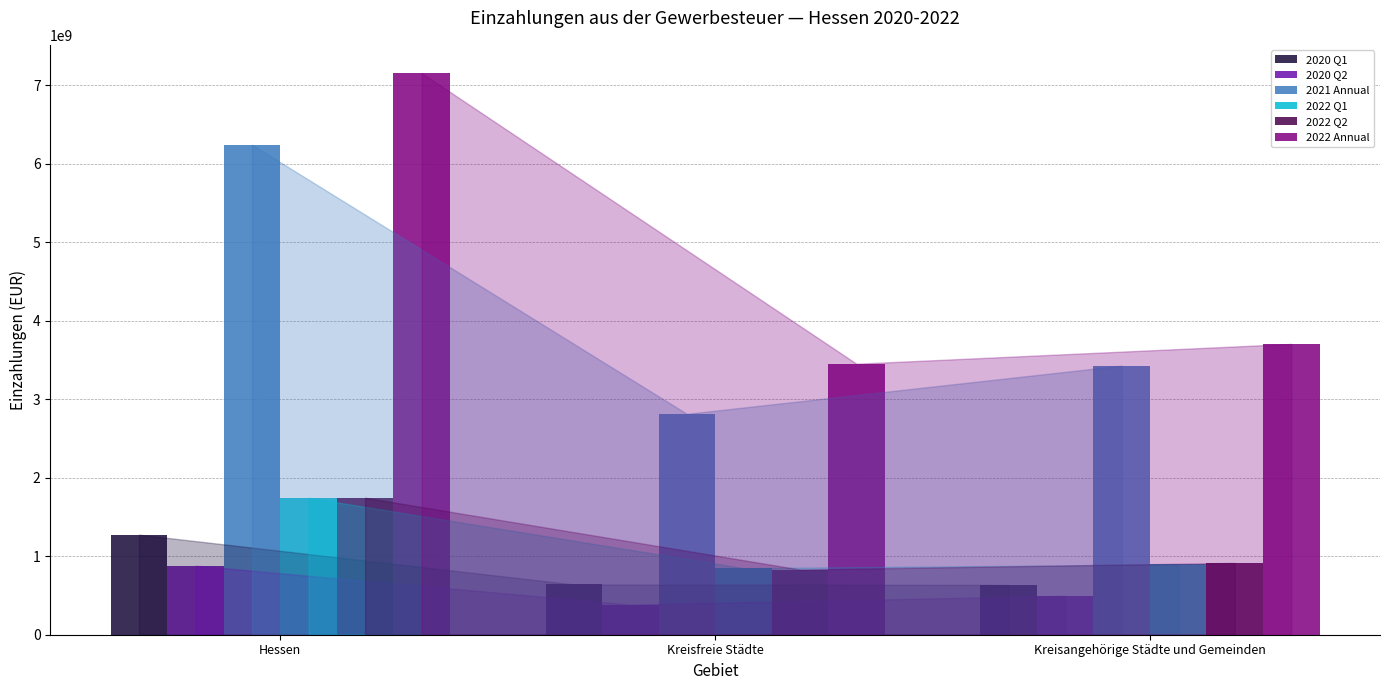

What position from the right is Kreisfreie Städte?

2